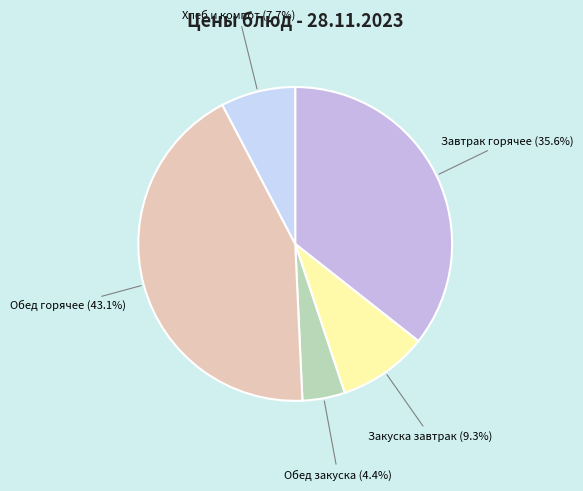

Rank the categories by value from lowest to highest.

Обед закуска (4.4%), Хлеб и компот (7.7%), Закуска завтрак (9.3%), Завтрак горячее (35.6%), Обед горячее (43.1%)